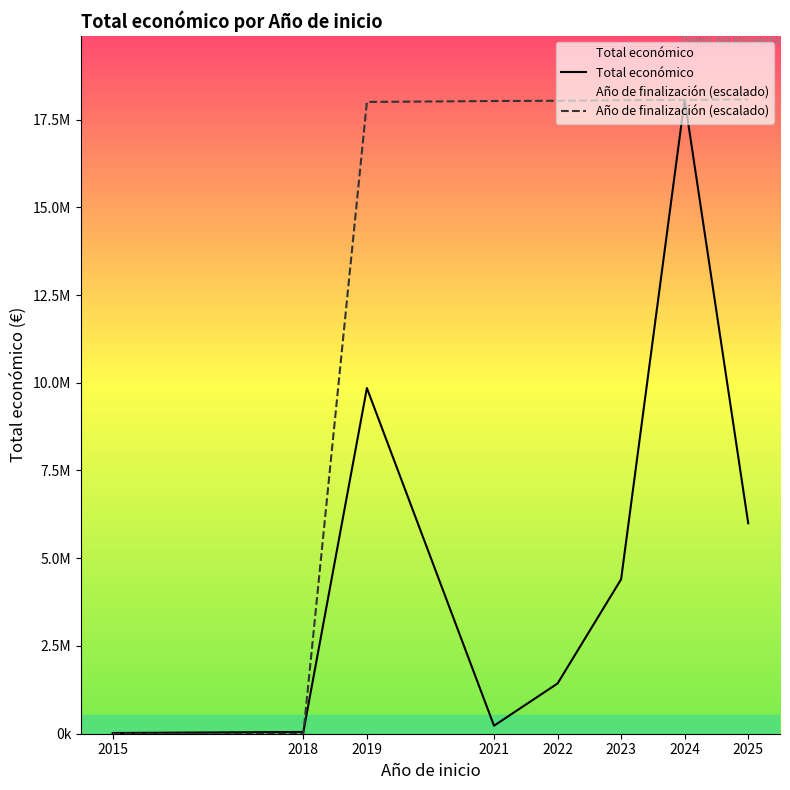

What is the value of the Total económico point at the 6th from the left?

4401209.0